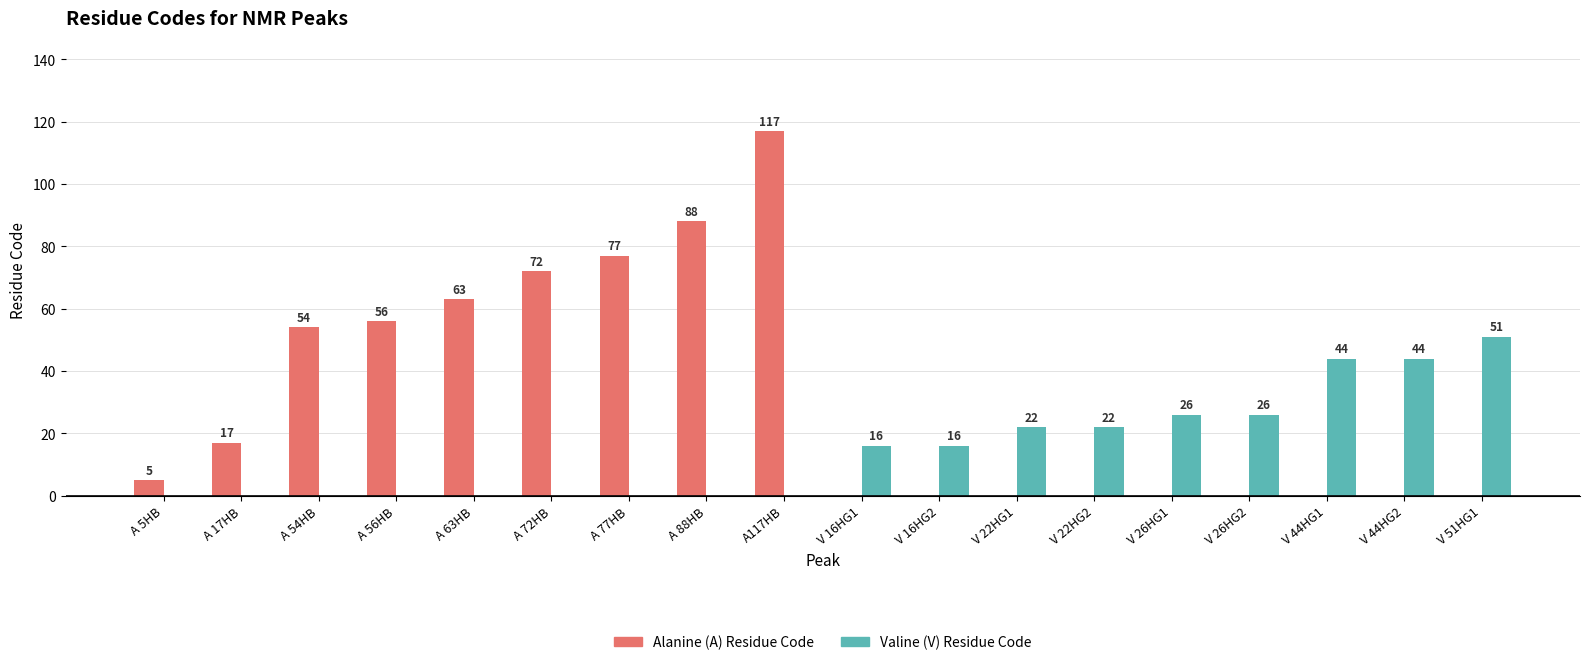

True or false: Valine (V) Residue Code has a value of 7 at V 26HG1.

False